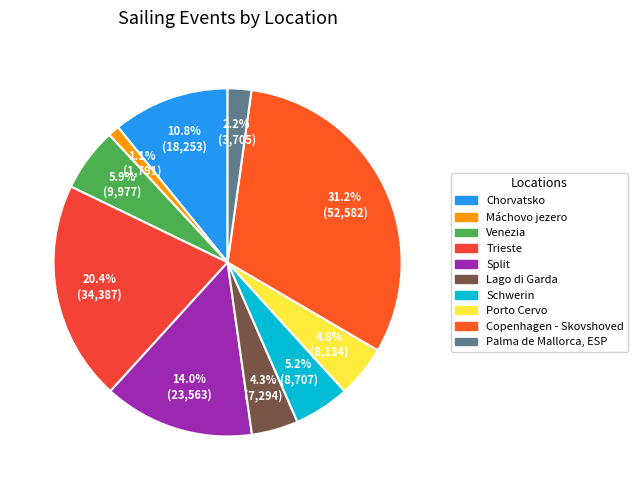

True or false: Venezia accounts for 1% of the total.

False